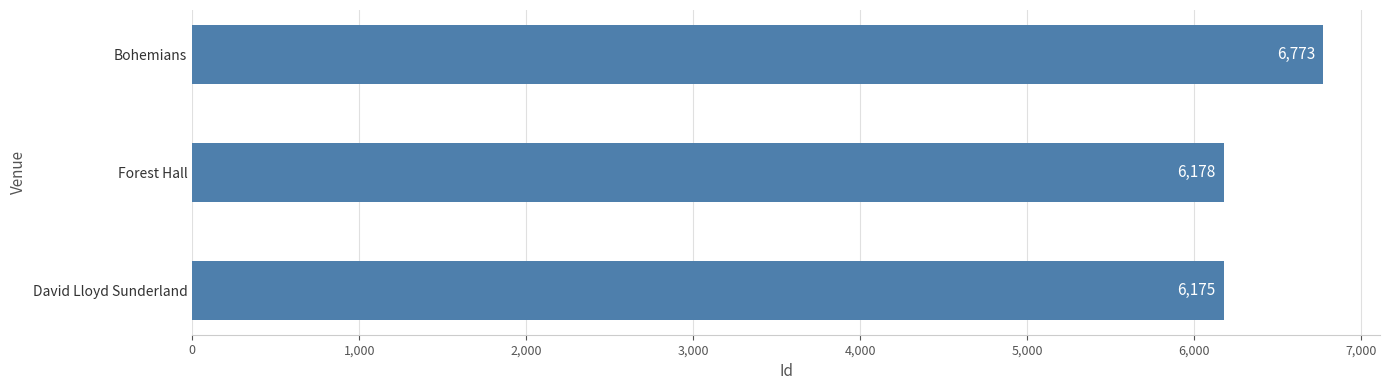

What is the sum of all values?

19126